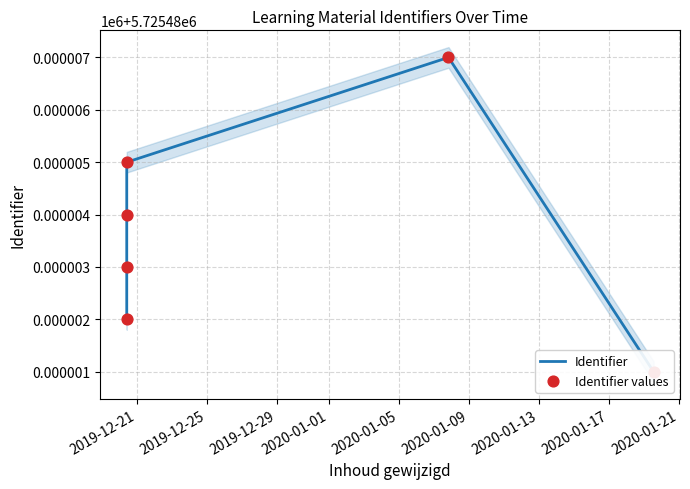

At how many categories does at least one series exceed 5725486?

1